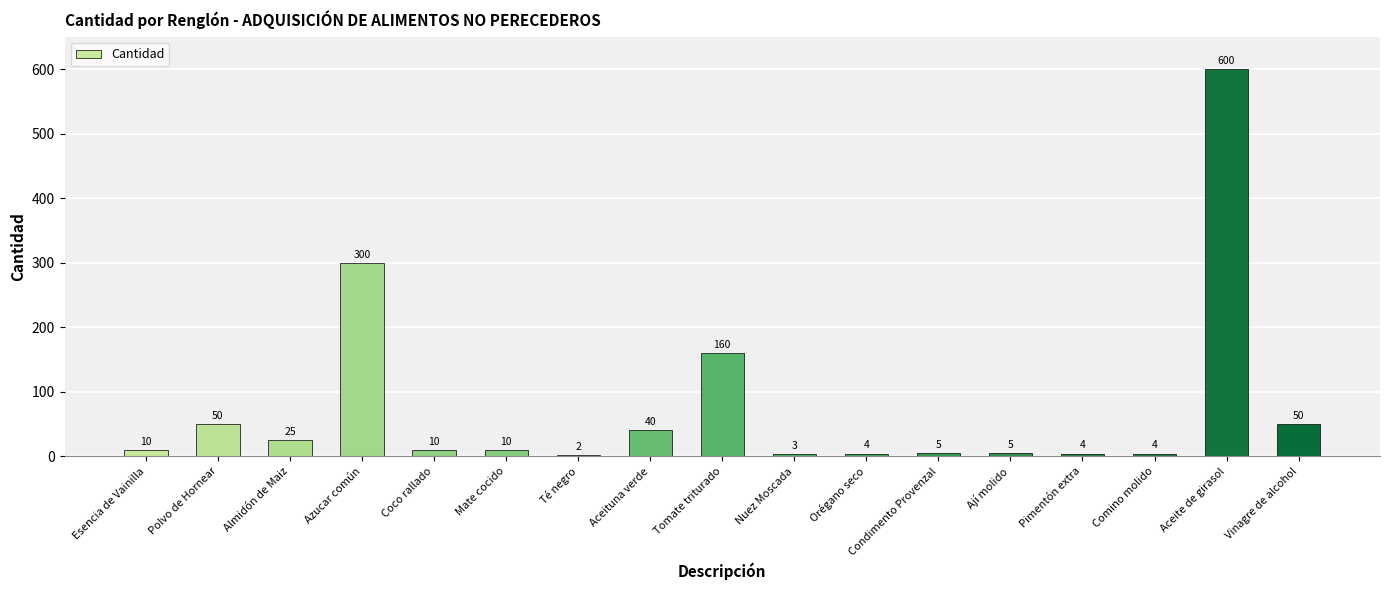

What is the difference between the values at Aceituna verde and Coco rallado?

30